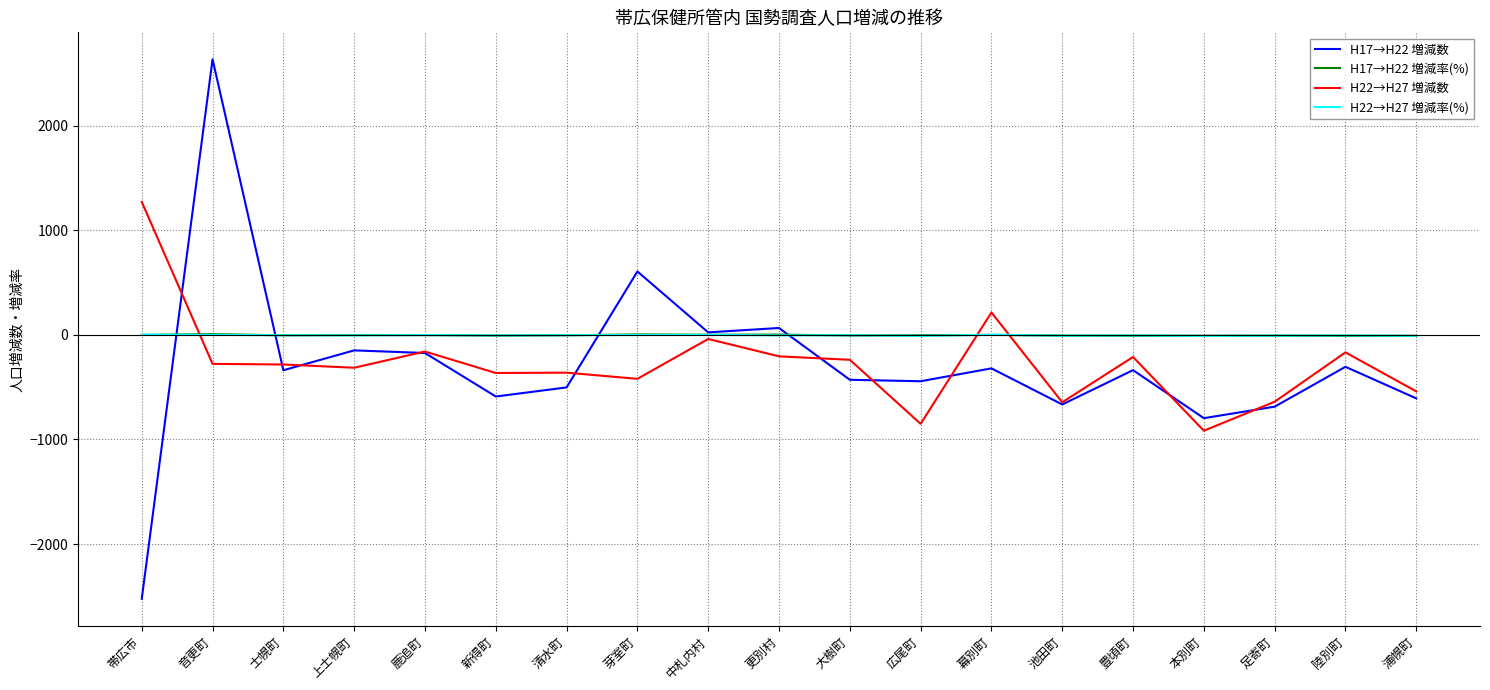

Count the number of data series in this chart.

4